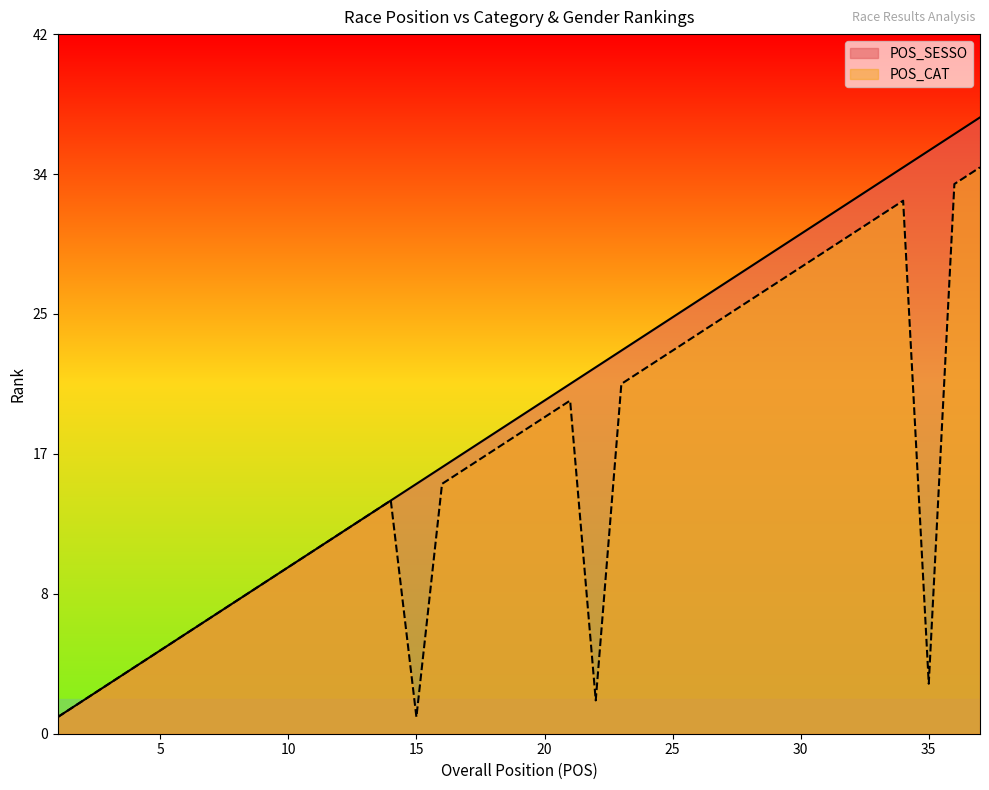

List the series in order of their overall mean, highest first.

POS_SESSO, POS_CAT